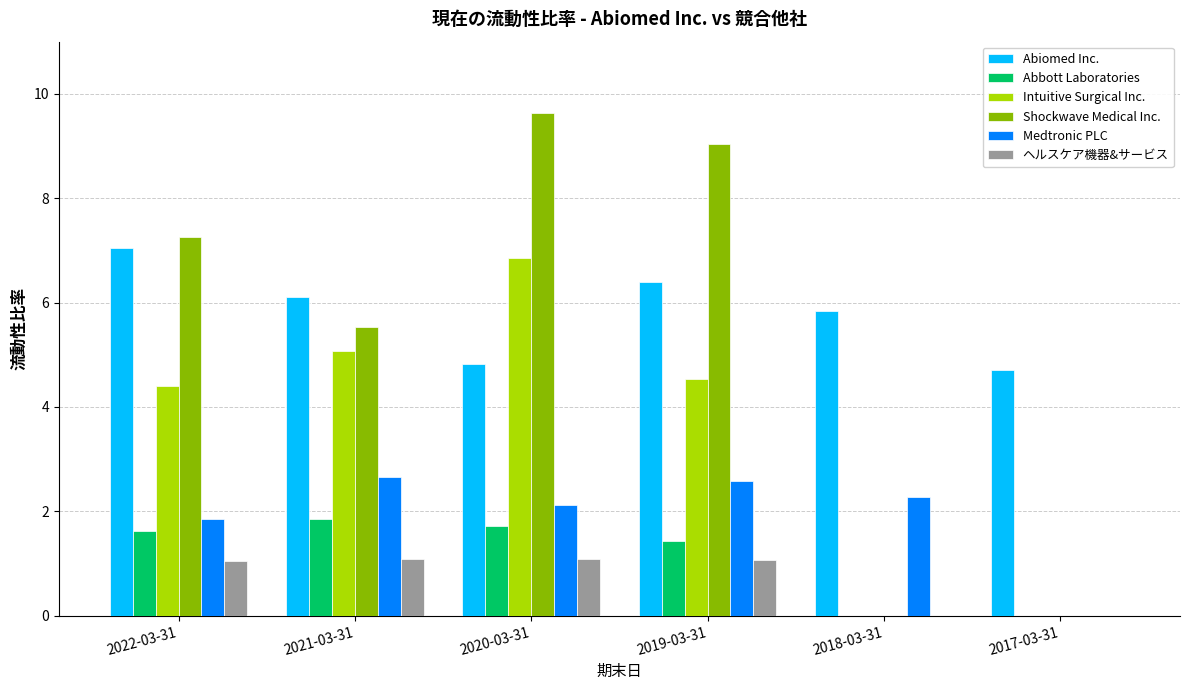

What is the maximum value shown in the chart?

9.6